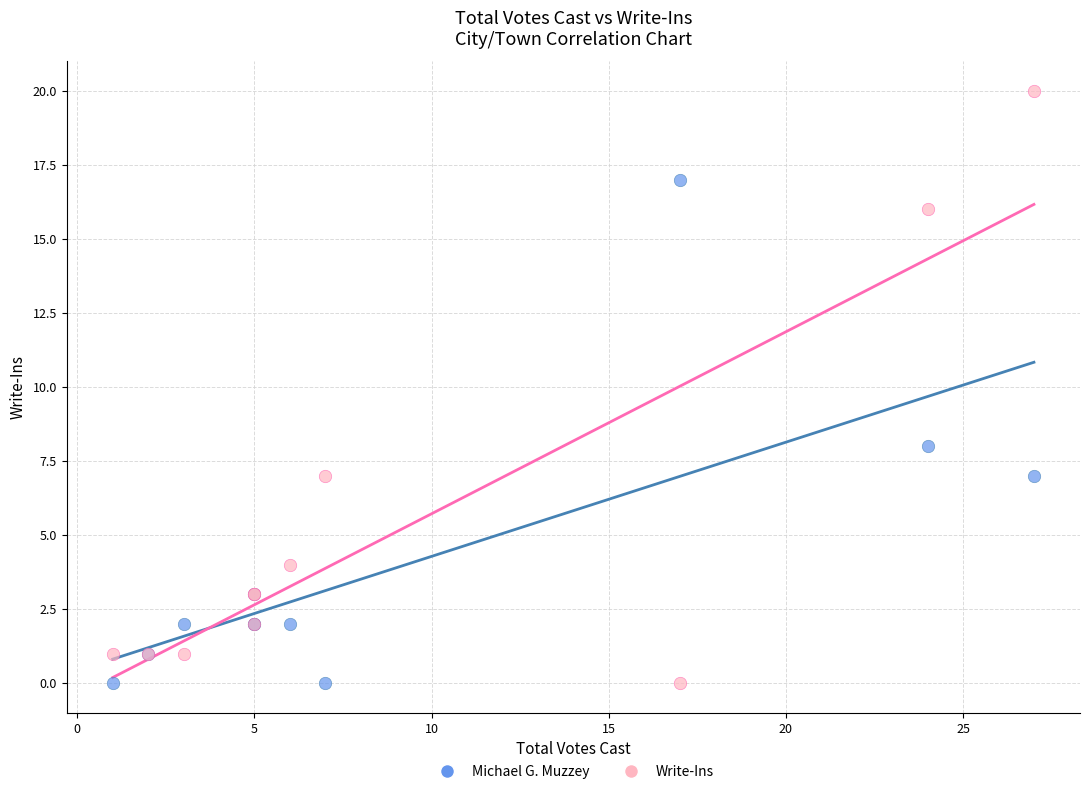

Which series has the largest Y range (max minus min)?

Write-Ins